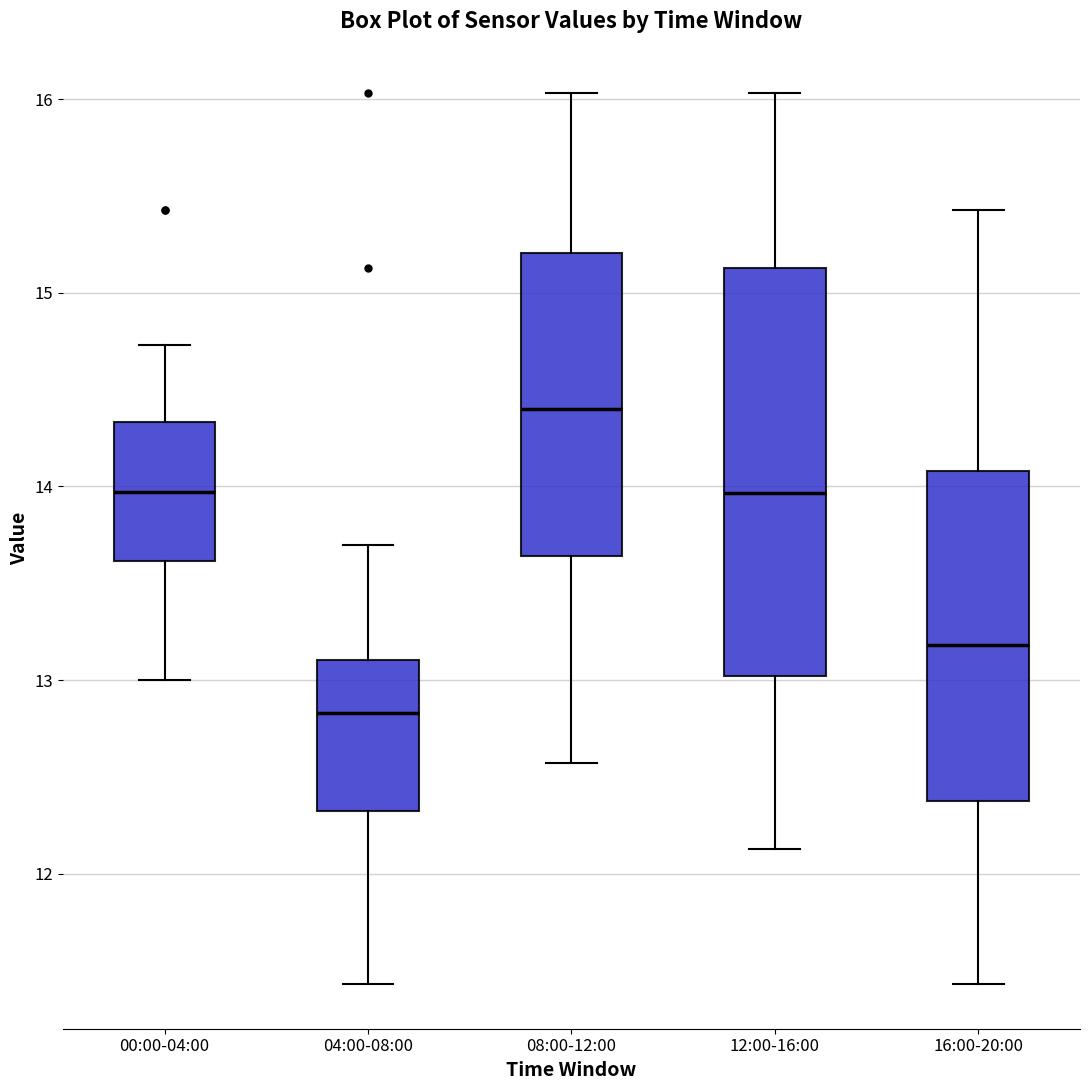

Comparing the boxes themselves (not the whiskers), which one is the tallest?

12:00-16:00